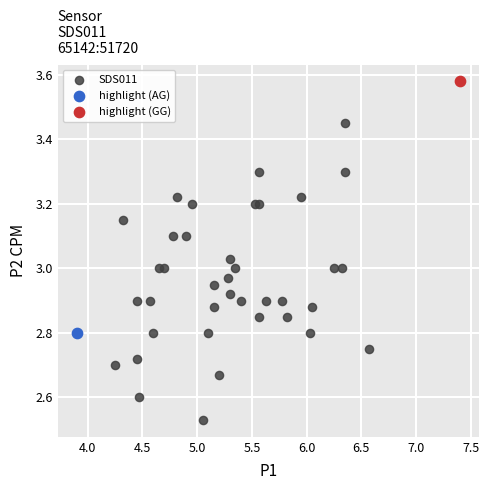

What are all the series names shown in the legend?

SDS011, highlight (AG), highlight (GG)